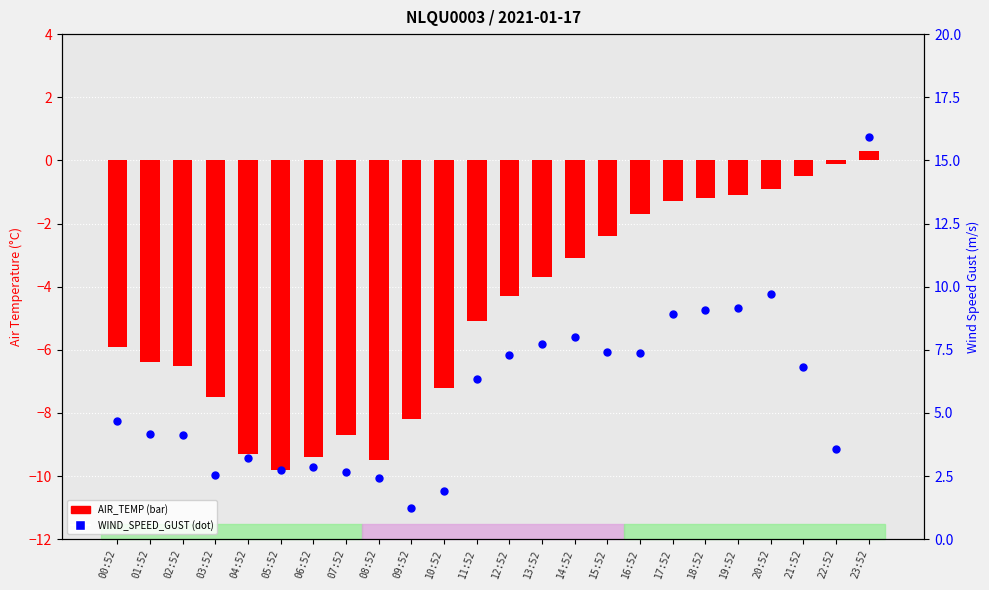

At which category is the sum across all series the highest?

23:52